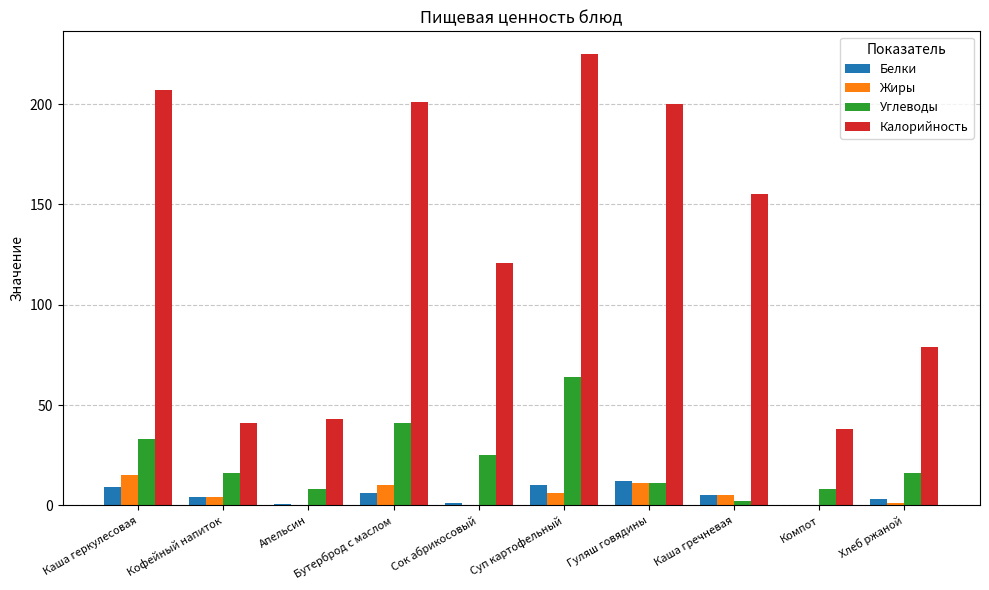

What is the sum of all Белки values?

50.9